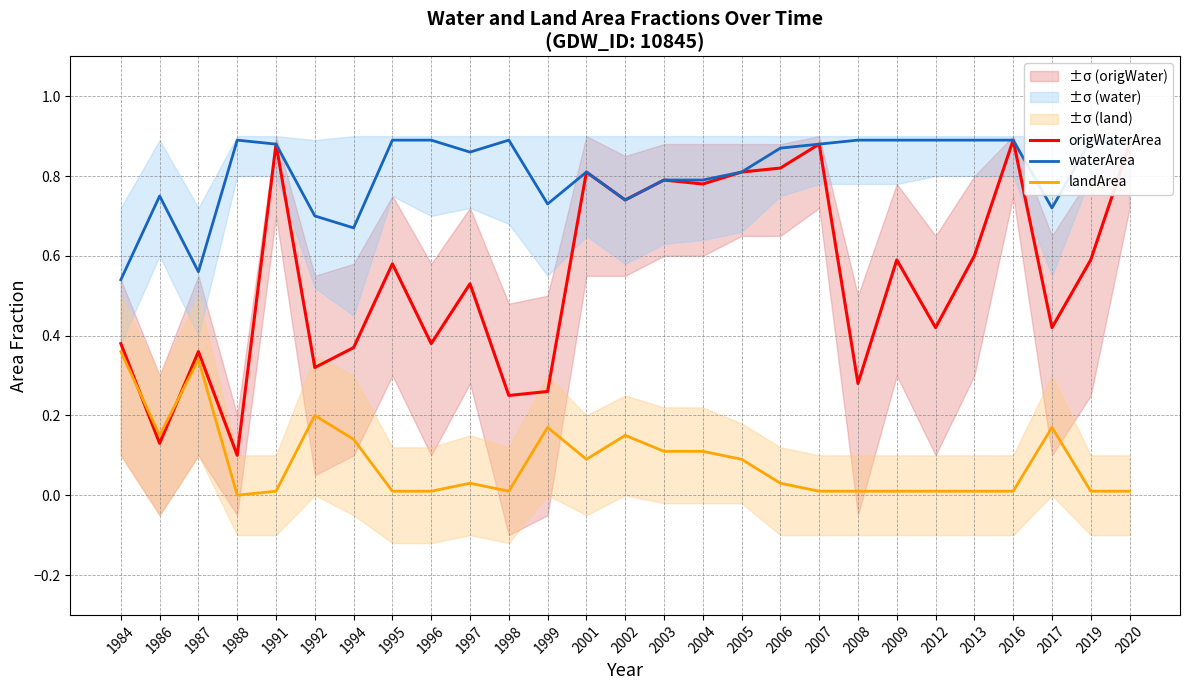

Where is waterArea nearest to the value 0?

1984